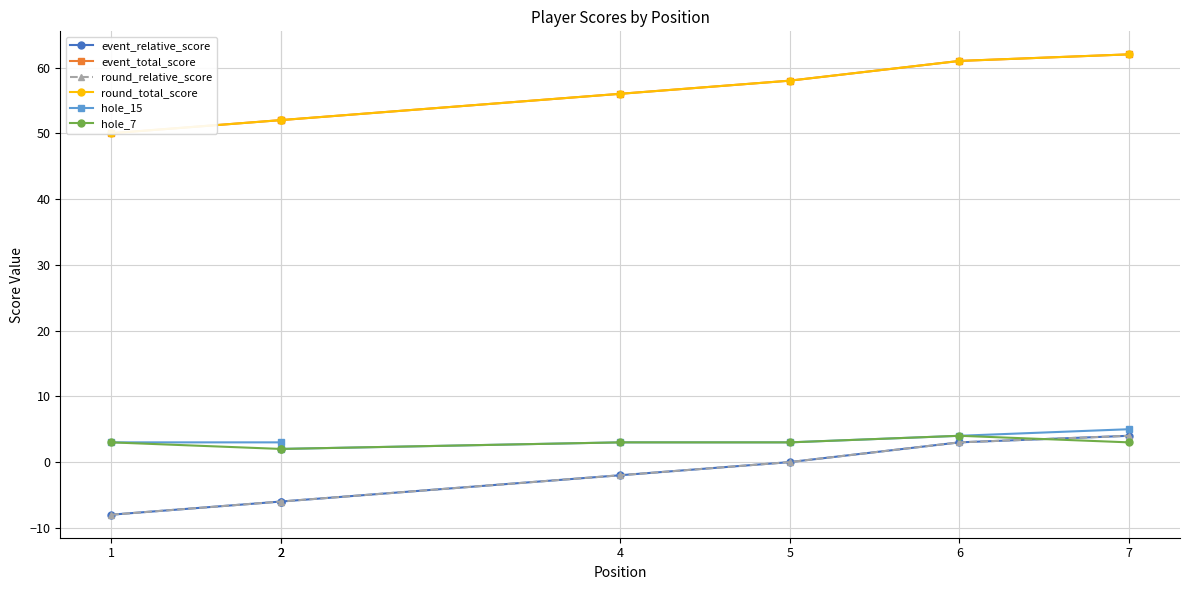

Rank the series by their maximum value, from lowest to highest.

event_relative_score, round_relative_score, hole_7, hole_15, event_total_score, round_total_score